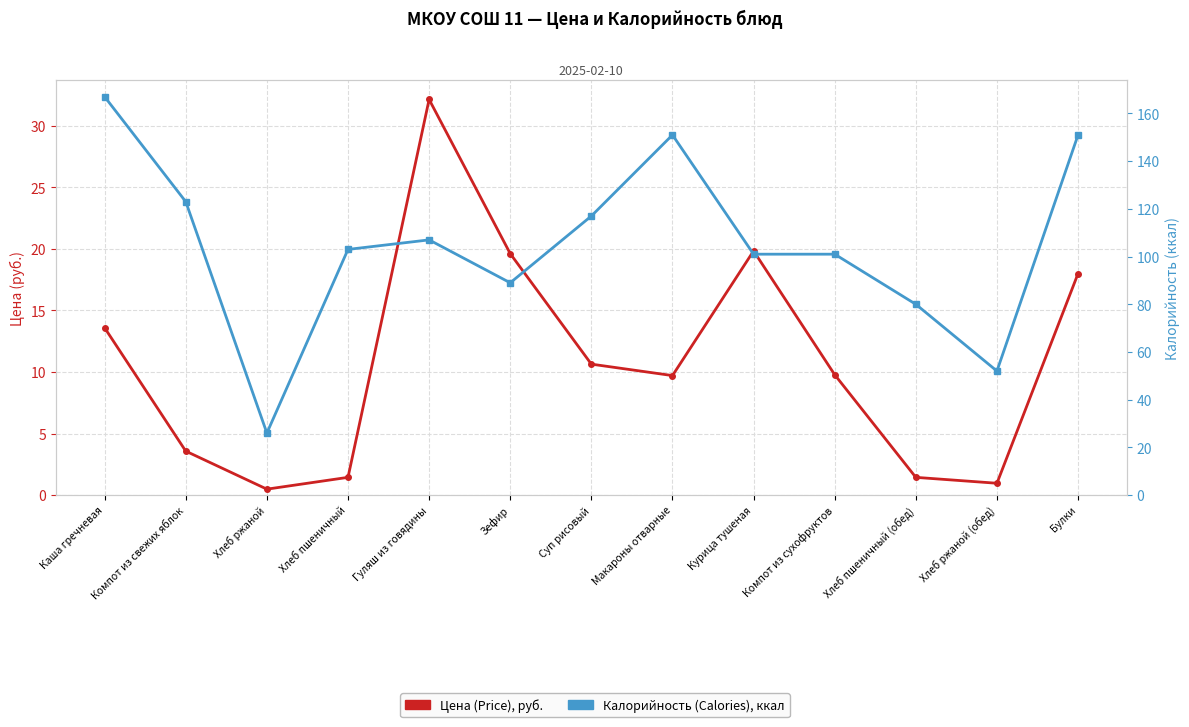

Reading left to right, what are all the values shown in this chart?

Цена (Price): Каша гречневая=13.6	Компот из свежих яблок=3.6	Хлеб ржаной=0.5	Хлеб пшеничный=1.4	Гуляш из говядины=32.1	Зефир=19.6	Суп рисовый=10.6	Макароны отварные=9.7	Курица тушеная=19.8	Компот из сухофруктов=9.8	Хлеб пшеничный (обед)=1.4	Хлеб ржаной (обед)=1.0	Булки=18.0
Калорийность (Calories): Каша гречневая=167.0	Компот из свежих яблок=123.0	Хлеб ржаной=26.0	Хлеб пшеничный=103.0	Гуляш из говядины=107.0	Зефир=89.0	Суп рисовый=117.0	Макароны отварные=151.0	Курица тушеная=101.0	Компот из сухофруктов=101.0	Хлеб пшеничный (обед)=80.0	Хлеб ржаной (обед)=52.0	Булки=151.0